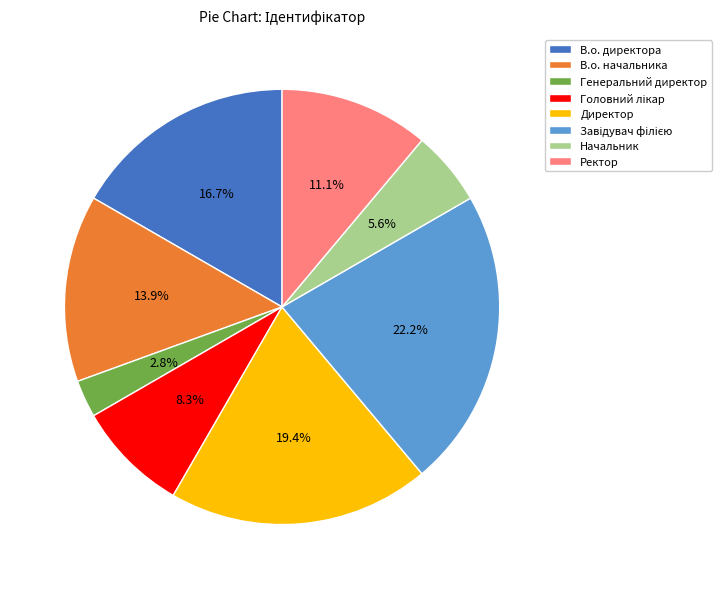

What portion of the pie excludes Генеральний директор?

97.2%